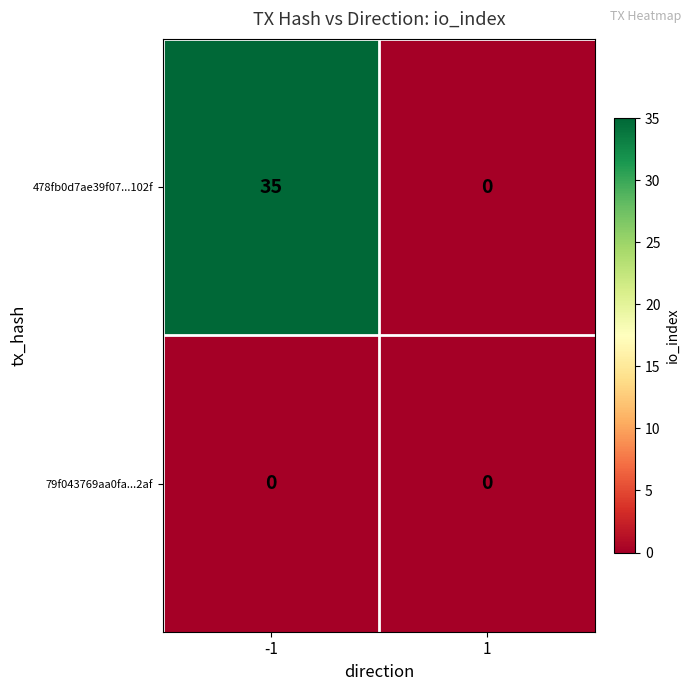

List the series in order of their peak value, highest first.

478fb0d7ae39f07...102f, 79f043769aa0fa...2af